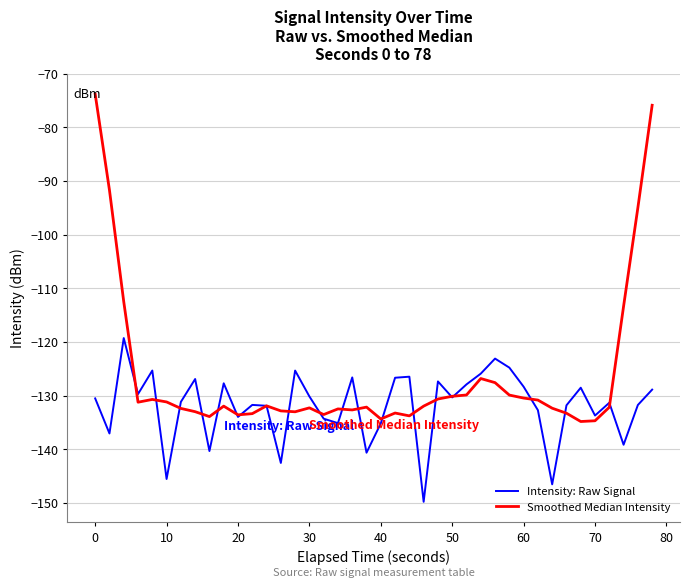

After their last crossing, which series has the higher values: Smoothed Median Intensity or Intensity: Raw Signal?

Smoothed Median Intensity